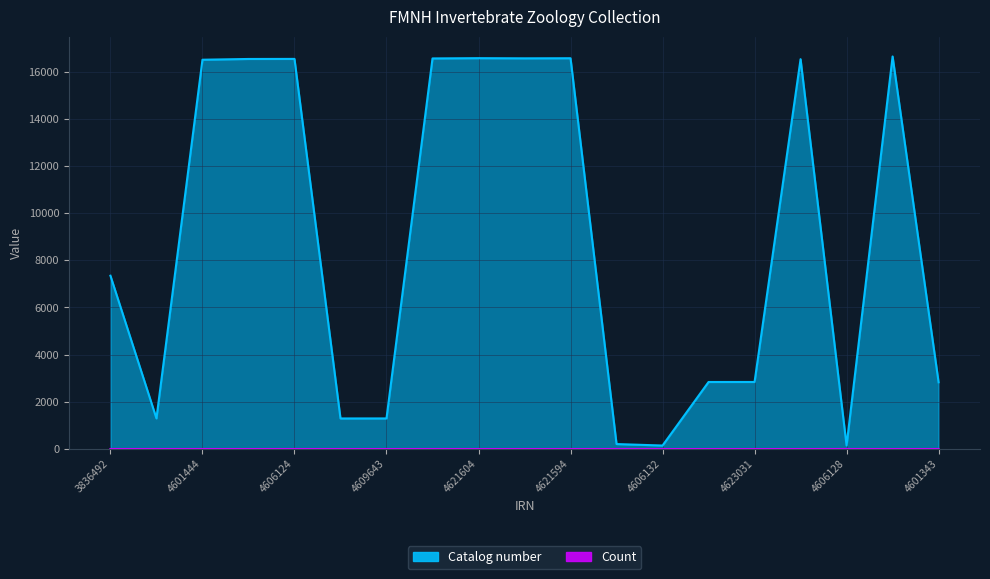

At how many categories does at least one series exceed 5620?

10